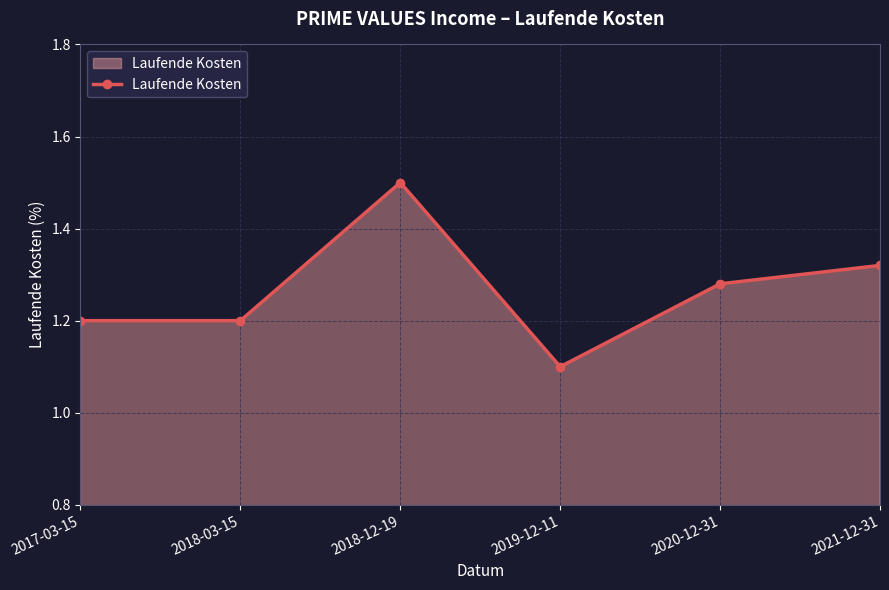

True or false: the data has more than 2 interior local peaks.

False